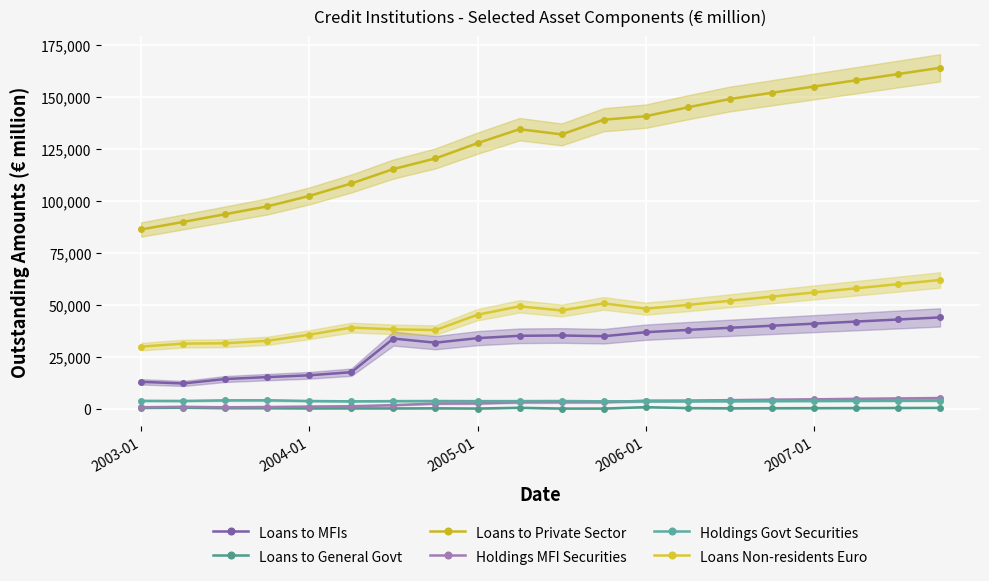

What is the maximum value shown in the chart?

164000